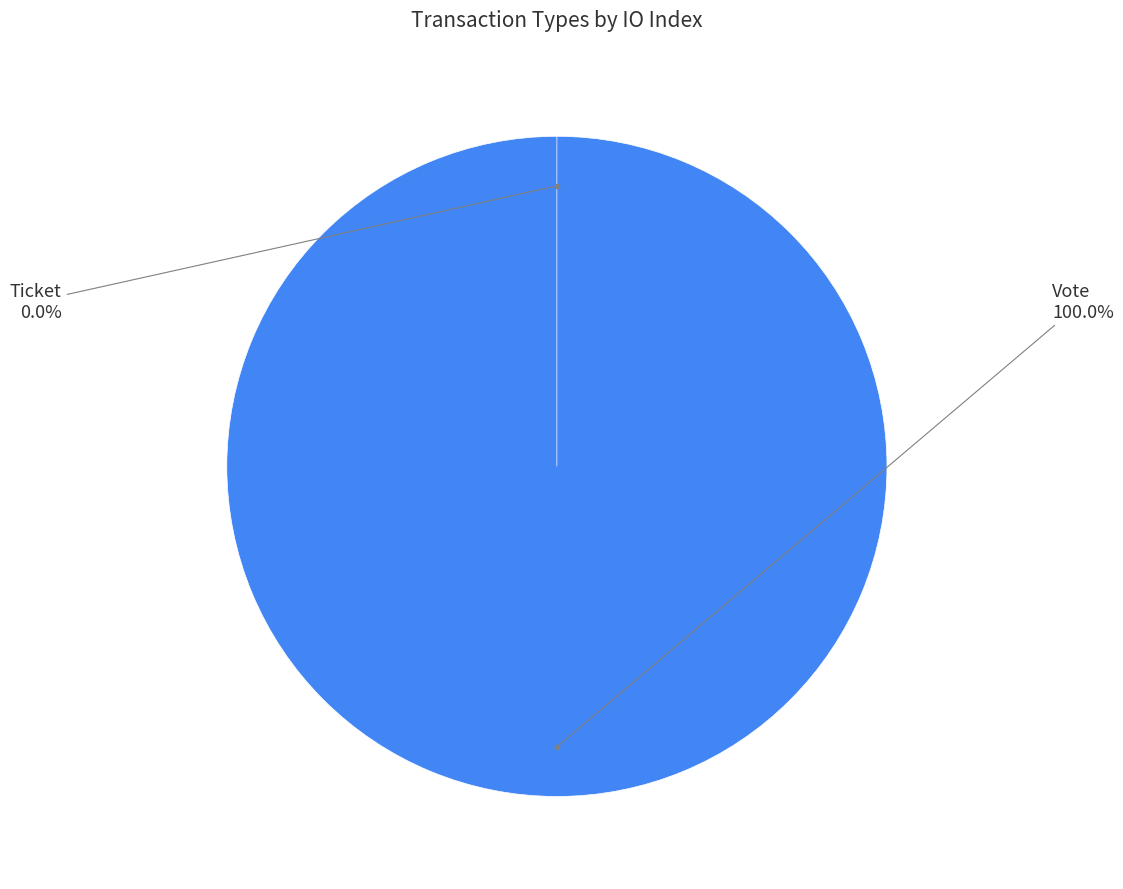

Is the sum of Vote and Ticket greater than half?

Yes